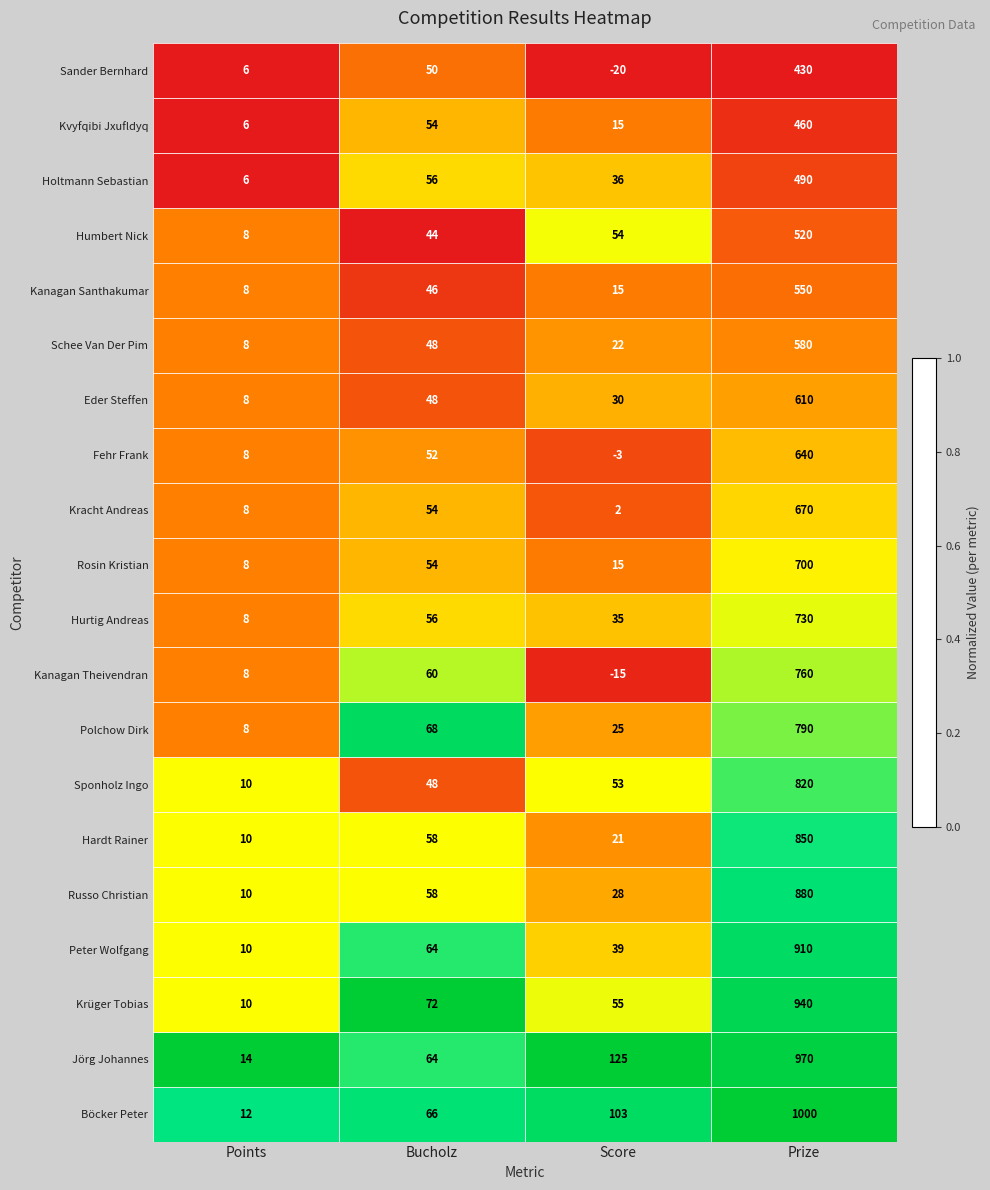

List the series in order of their peak value, lowest first.

Sander Bernhard, Kvyfqibi Jxufldyq, Holtmann Sebastian, Humbert Nick, Kanagan Santhakumar, Schee Van Der Pim, Eder Steffen, Fehr Frank, Kracht Andreas, Rosin Kristian, Hurtig Andreas, Kanagan Theivendran, Polchow Dirk, Sponholz Ingo, Hardt Rainer, Russo Christian, Peter Wolfgang, Krüger Tobias, Jörg Johannes, Böcker Peter